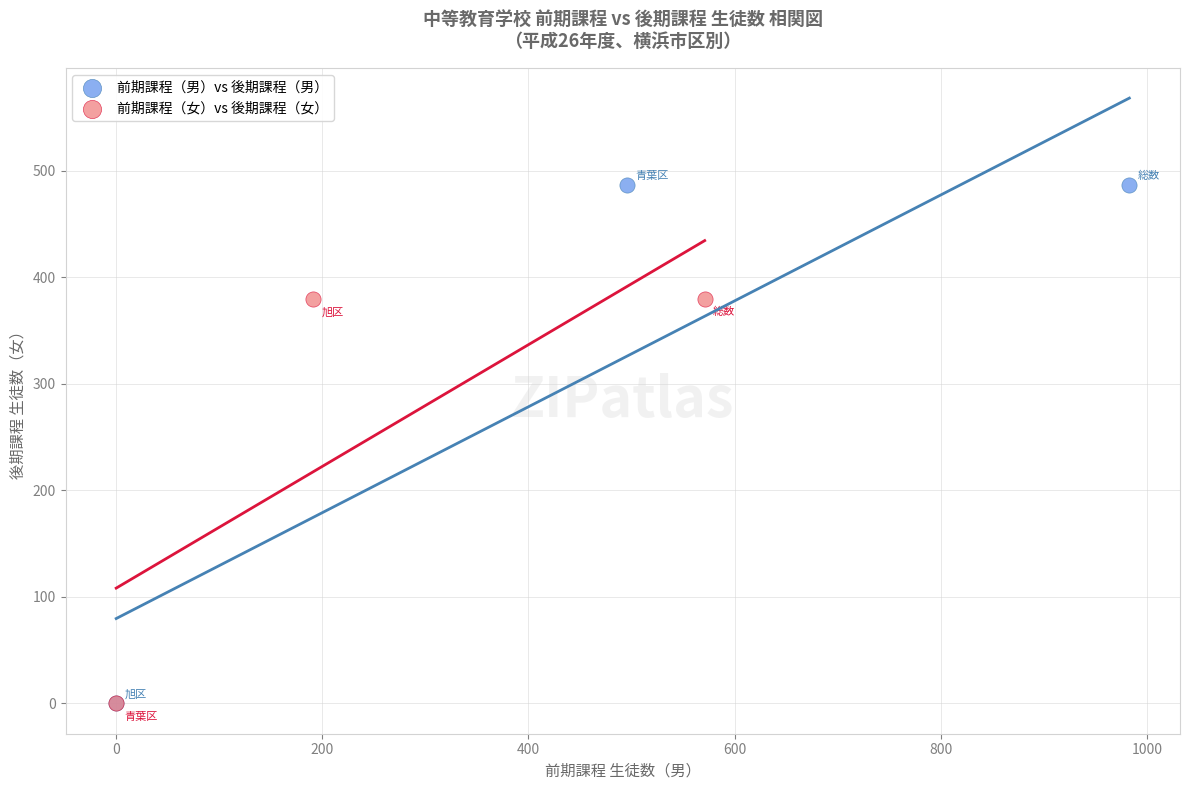

What are all the series names shown in the legend?

前期課程（男）vs 後期課程（男）, 前期課程（女）vs 後期課程（女）